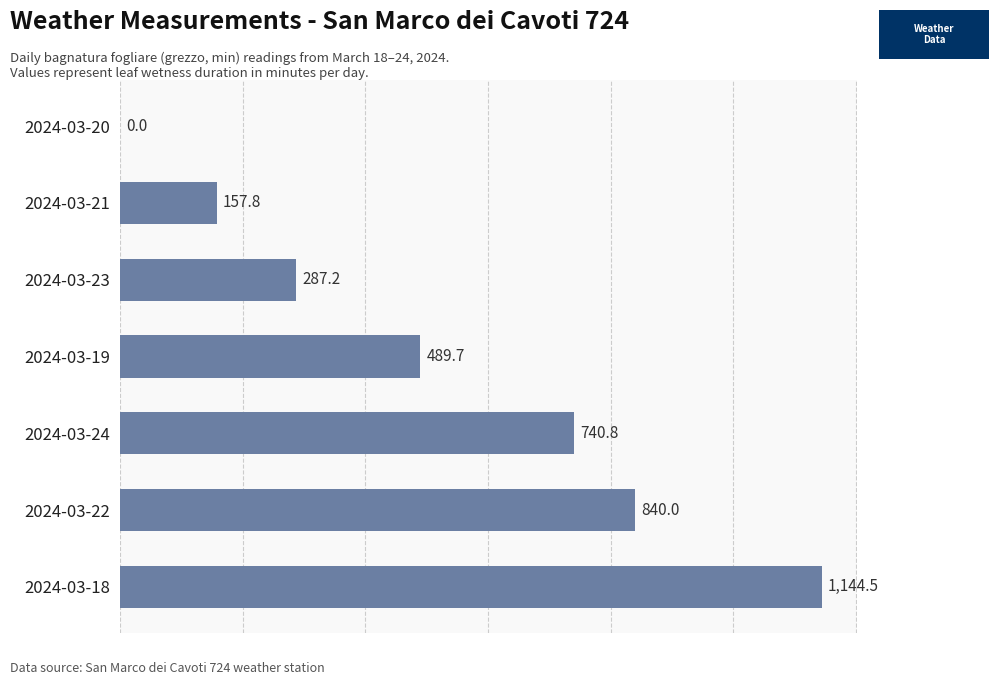

Where is the data nearest to the value 572?

2024-03-19